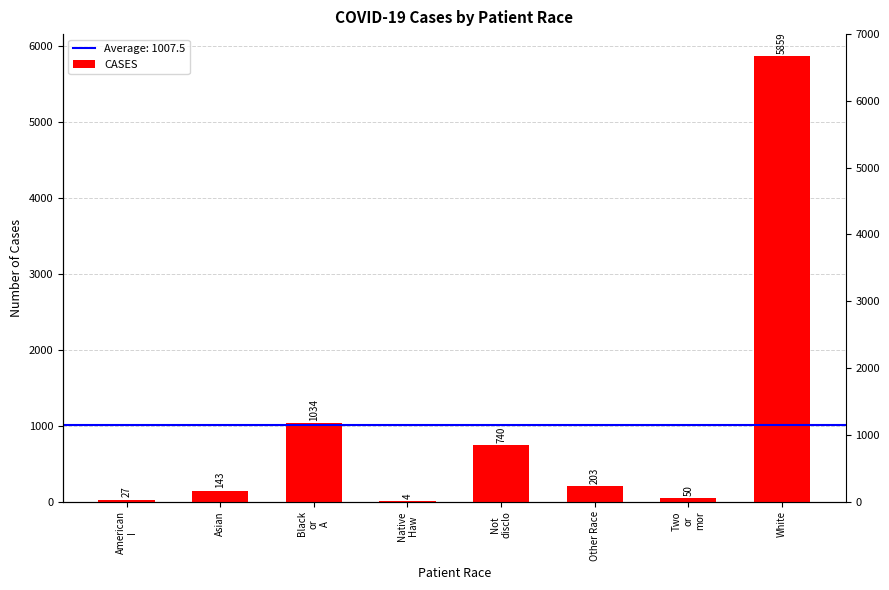

Reading left to right, extract all data points from this chart.

27	143	1034	4	740	203	50	5859